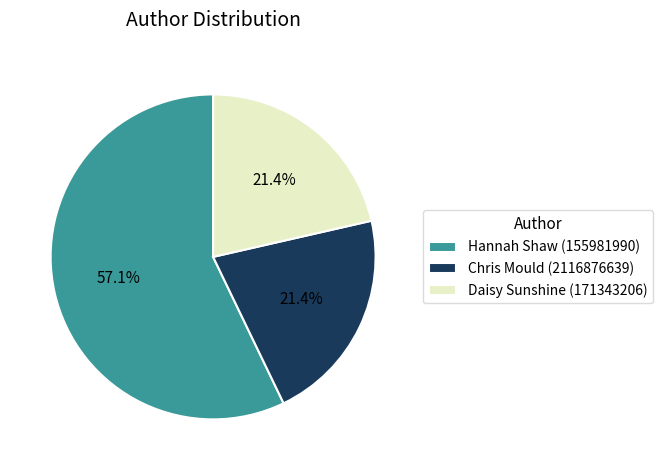

Is there any slice that represents more than half of the pie?

Yes